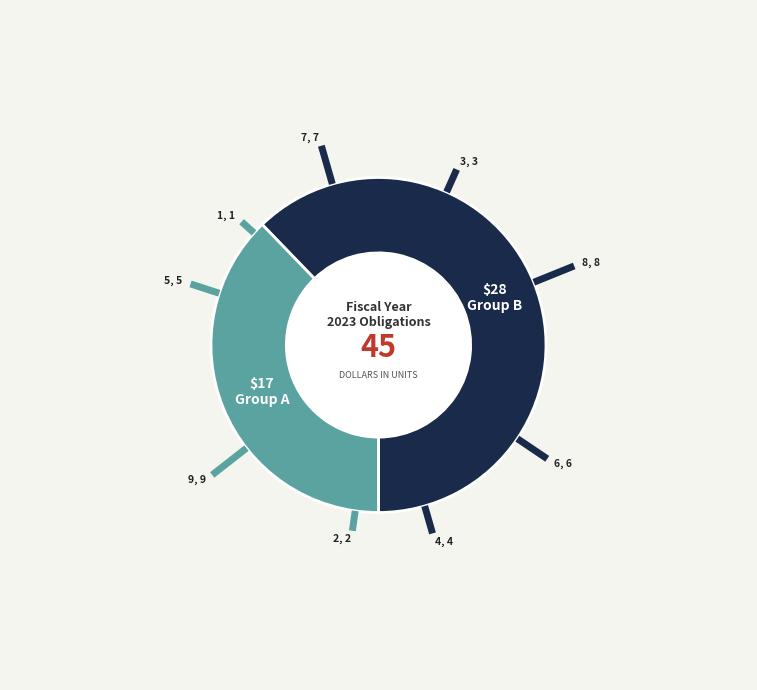

Is there a majority slice in this chart?

Yes